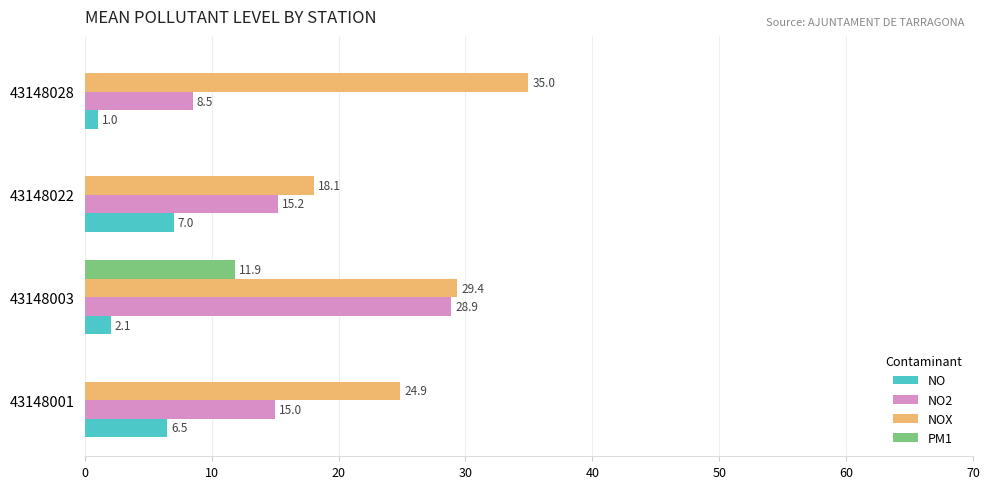

Which series has the largest total across all categories?

NOX